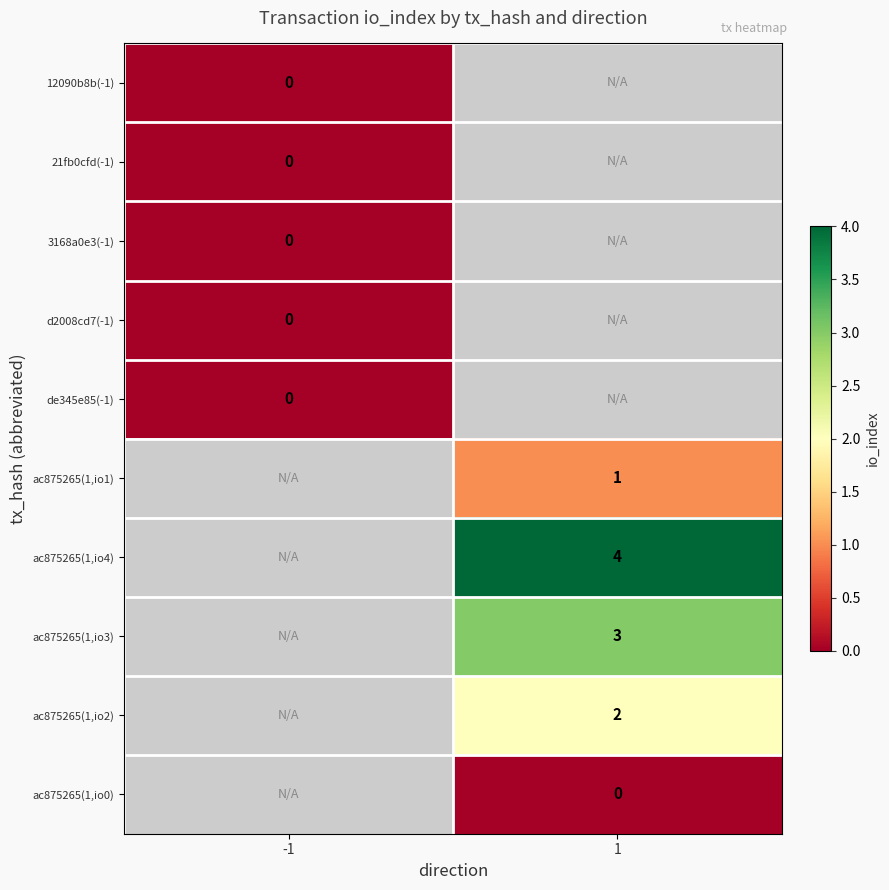

Is it true that ac875265(1,io2) equals 0.5 at 1?

False